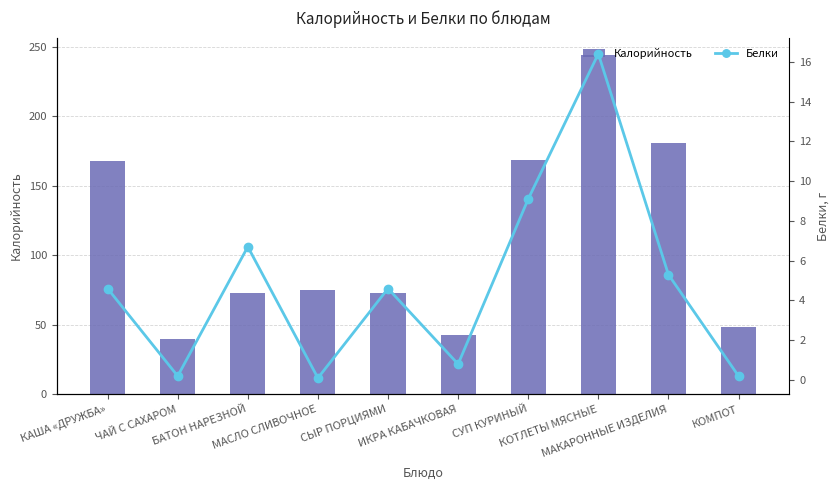

What is the average value of the Калорийность series?

111.3